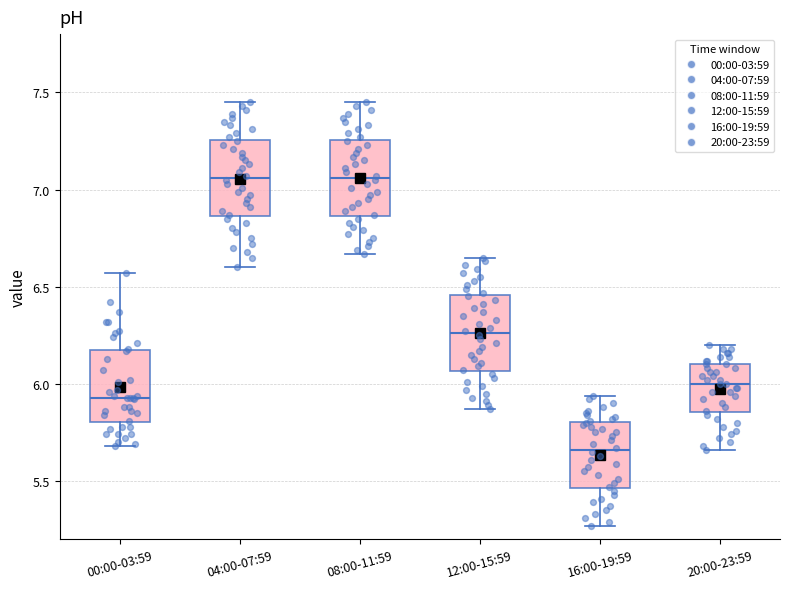

Reading left to right, transcribe this box plot: for each box, give where its median line is, the range the box spans, and where its two whiskers end, as read against the y-axis. The values are not printed on the chart, so give them approximately, as read against the axis.

00:00-03:59: median 5.95, box 5.80 to 6.15, whiskers 5.70 to 6.55
04:00-07:59: median 7.05, box 6.85 to 7.25, whiskers 6.60 to 7.45
08:00-11:59: median 7.05, box 6.85 to 7.25, whiskers 6.65 to 7.45
12:00-15:59: median 6.25, box 6.05 to 6.45, whiskers 5.85 to 6.65
16:00-19:59: median 5.65, box 5.45 to 5.80, whiskers 5.25 to 5.95
20:00-23:59: median 6.00, box 5.85 to 6.10, whiskers 5.65 to 6.20